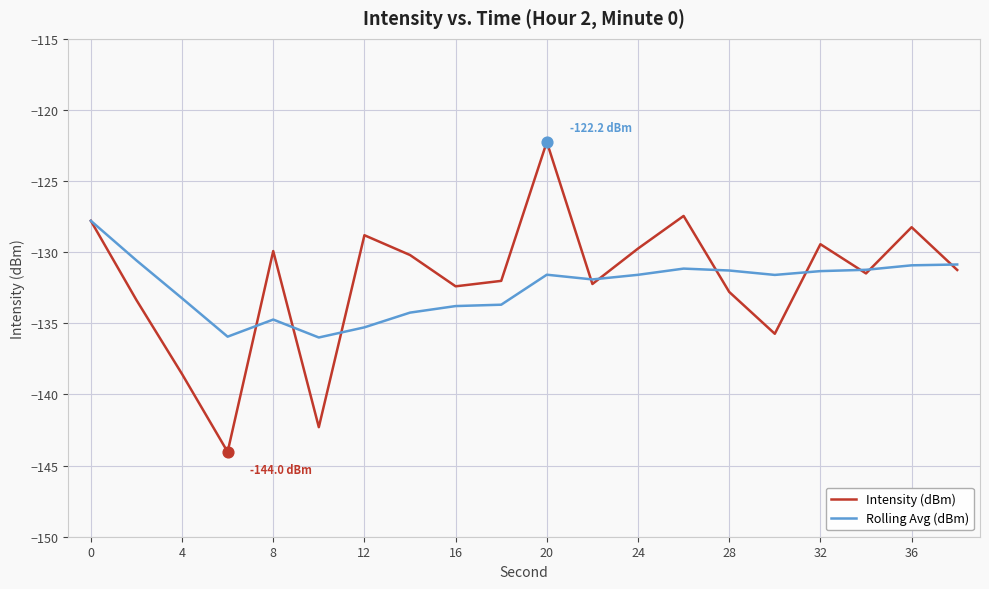

Which series has the widest spread of values?

Intensity (dBm)